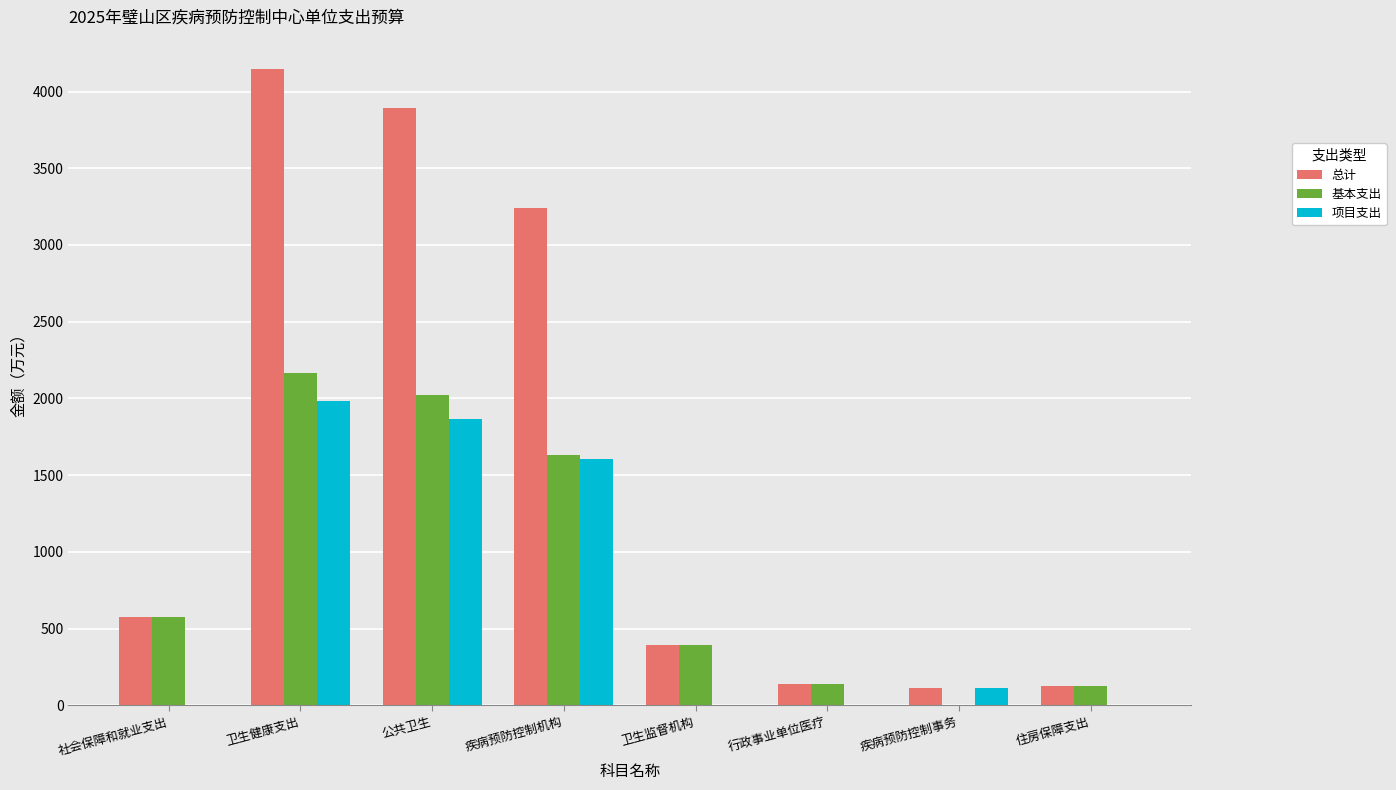

At which label does 总计 first exceed 572?

社会保障和就业支出